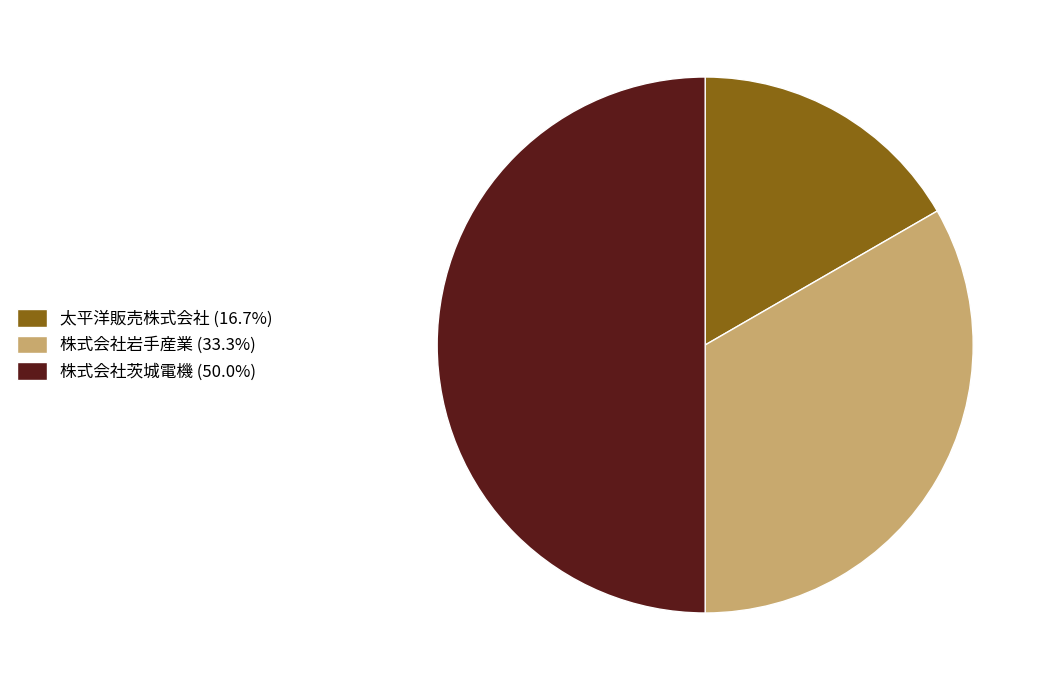

Combined, do 株式会社岩手産業 (33.3%) and 株式会社茨城電機 (50.0%) account for over 50%?

Yes